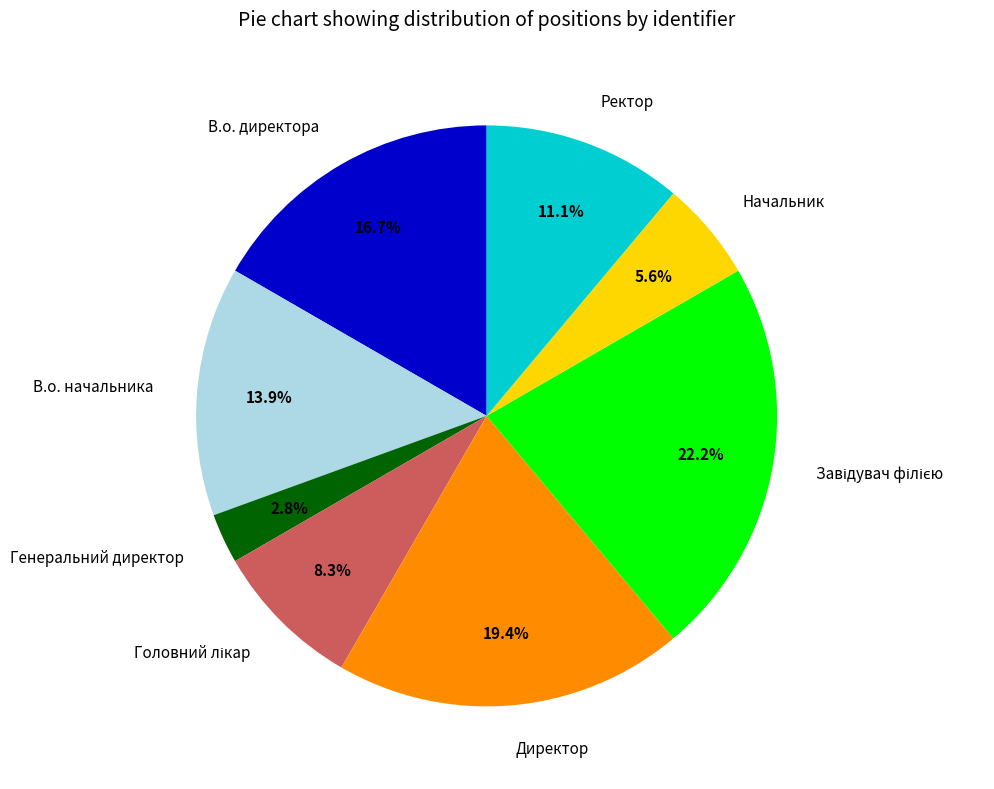

Is there any slice that represents more than half of the pie?

No